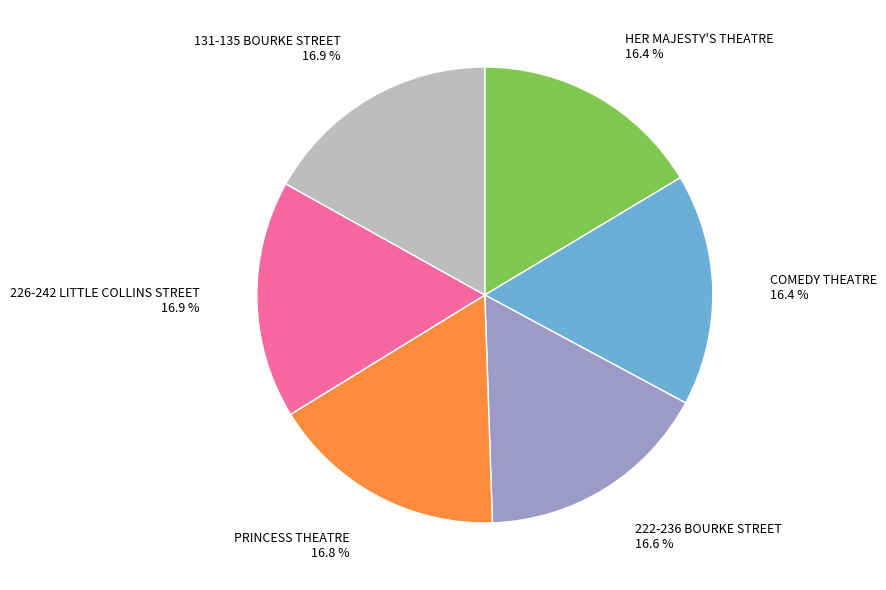

Is the sum of 131-135 BOURKE STREET and 226-242 LITTLE COLLINS STREET greater than half?

No